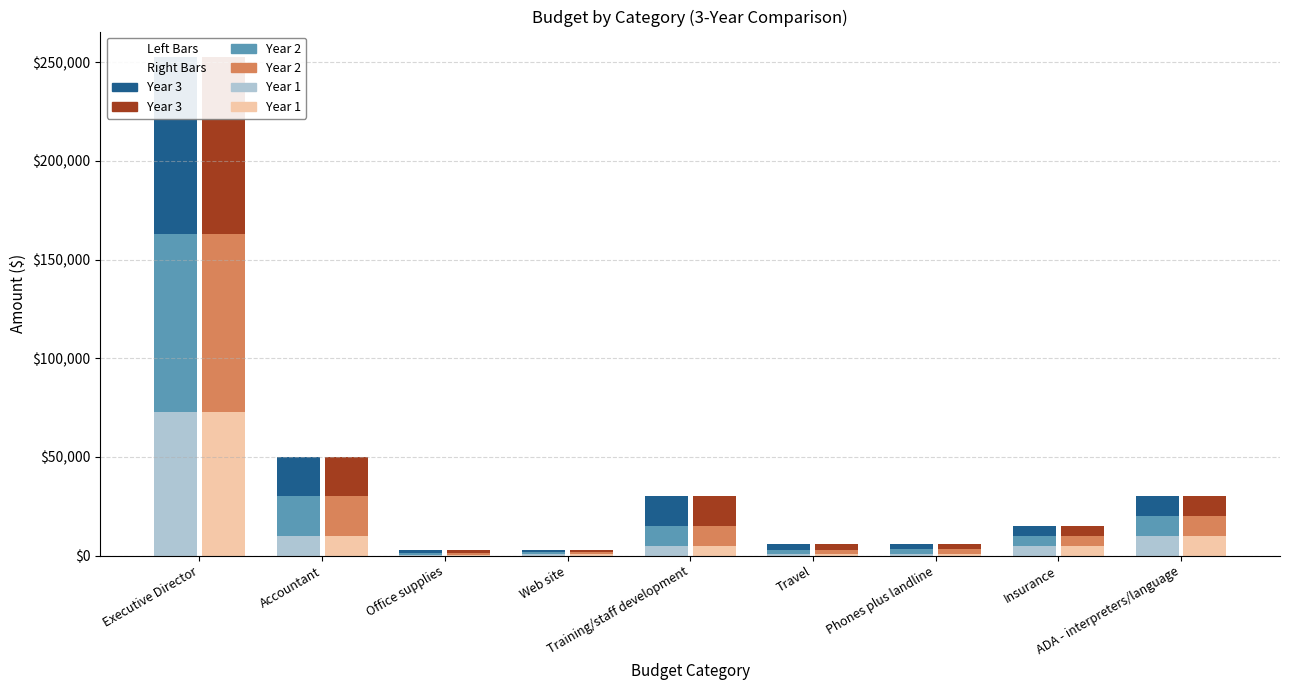

What is the spread (max minus min) of values at Accountant?

10000